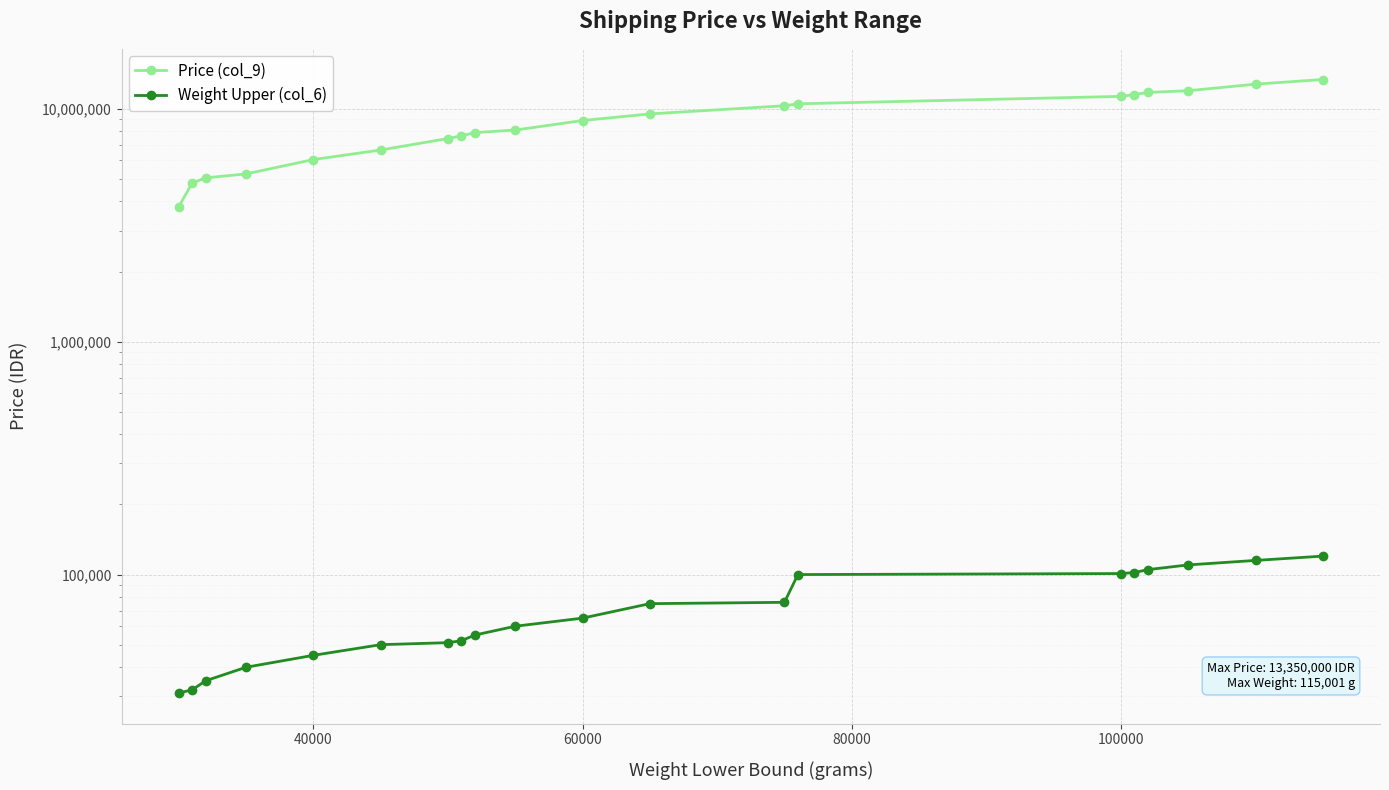

How many values in the Weight Upper (col_6) series are below 65000?

10